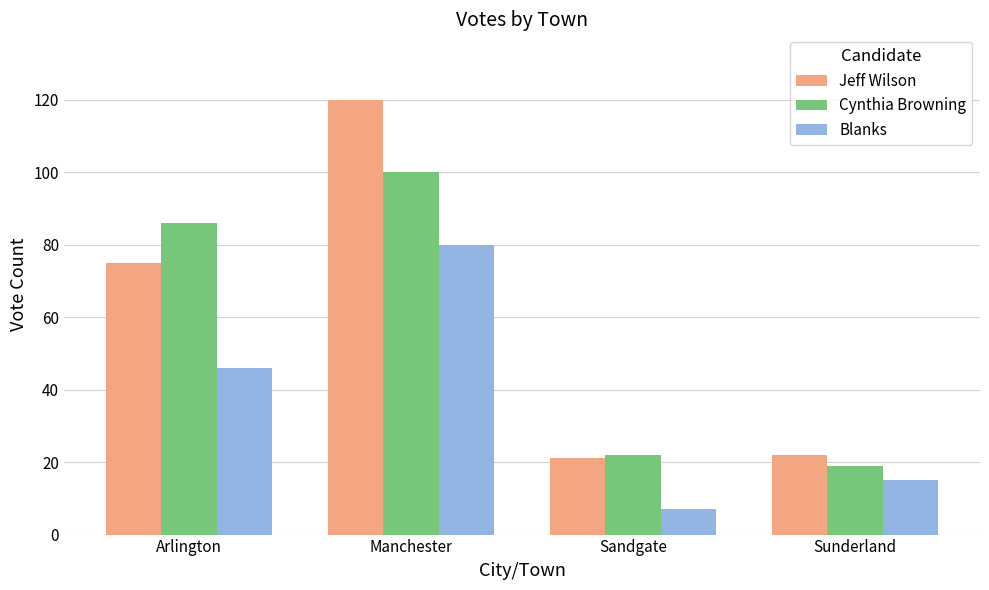

What is the sum of all Jeff Wilson values?

238